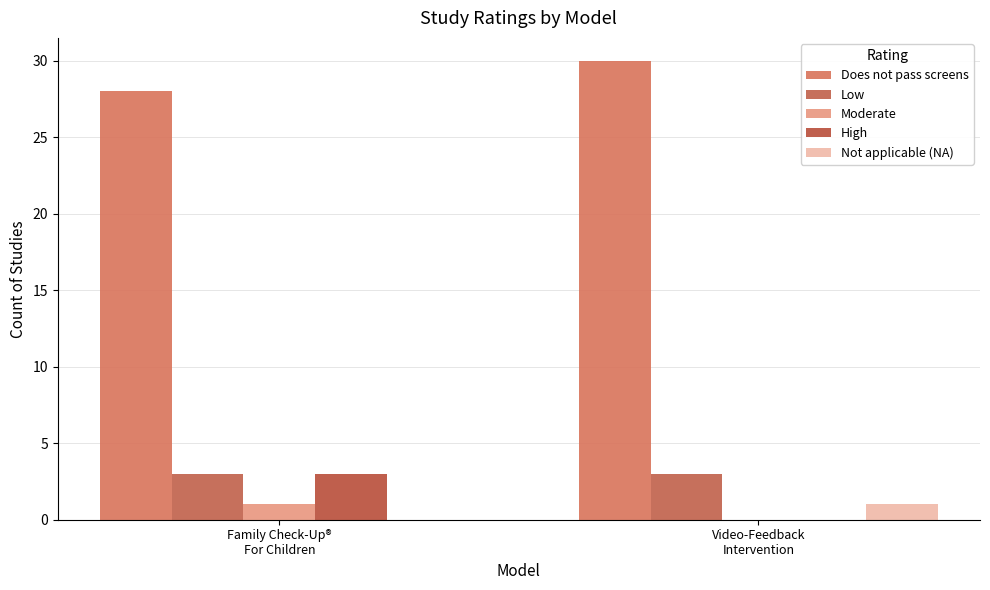

Between Family Check-Up®
For Children and Video-Feedback
Intervention, which series saw the biggest shift?

High